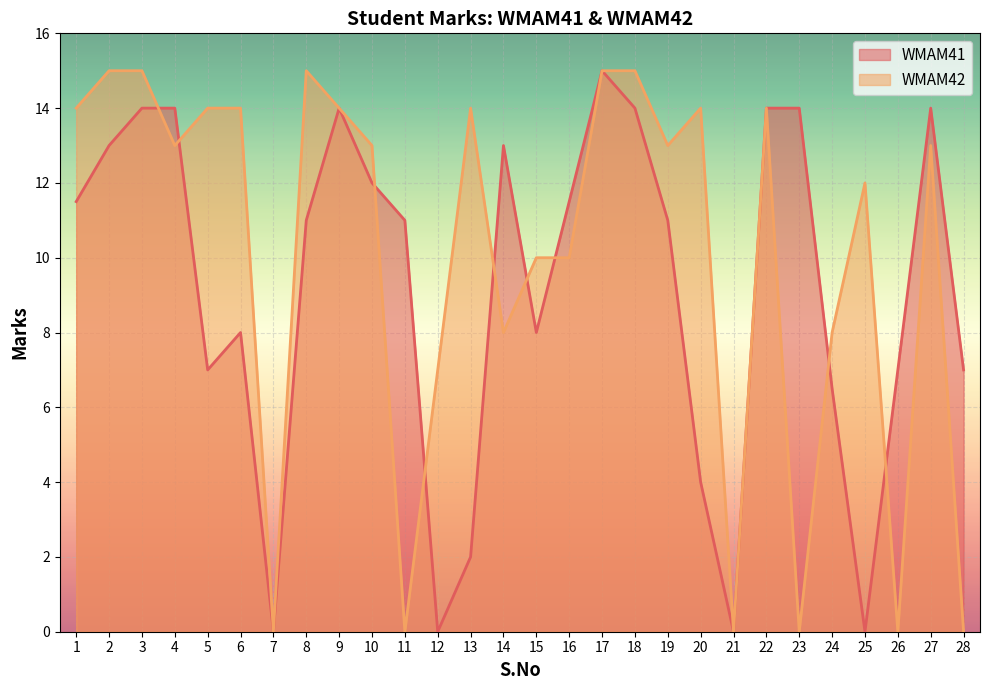

How many lines are shown in the chart?

2